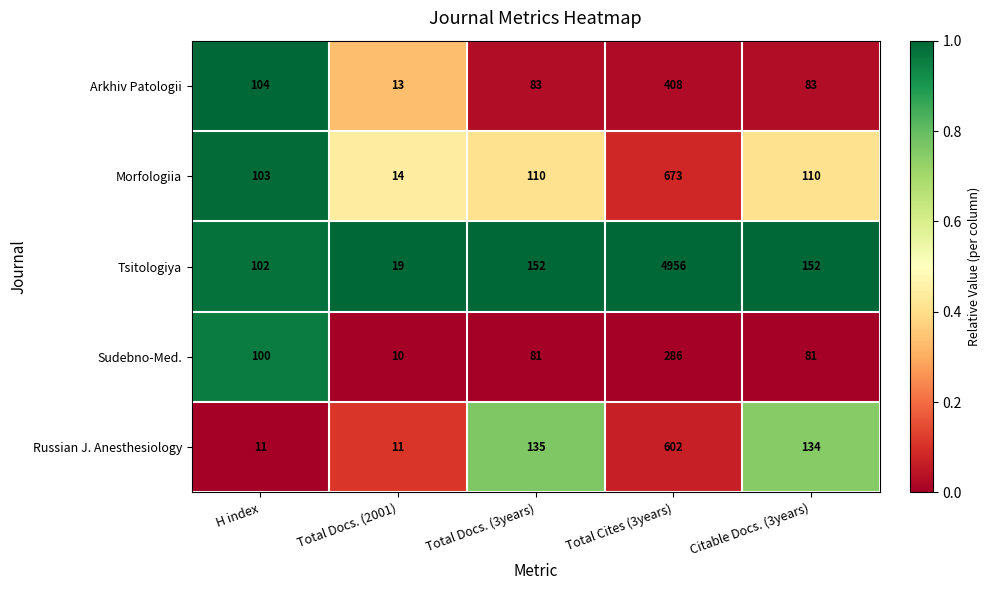

Rank the series at H index from highest to lowest value.

Arkhiv Patologii, Morfologiia, Tsitologiya, Sudebno-Med., Russian J. Anesthesiology